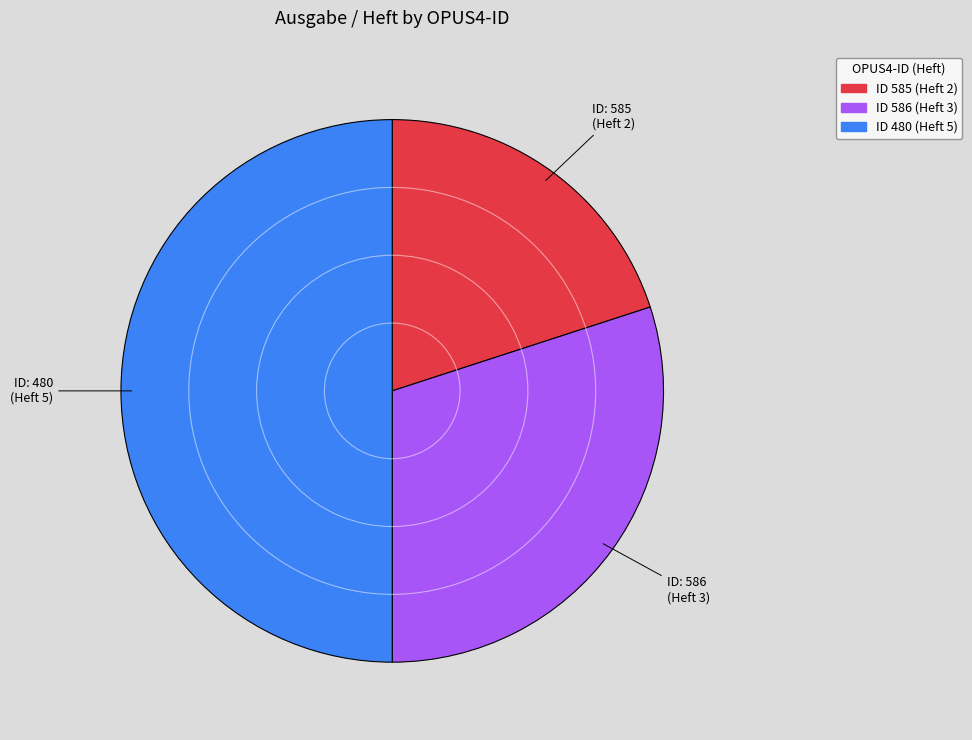

Is the sum of ID 480 (Heft 5) and ID 585 (Heft 2) greater than half?

Yes